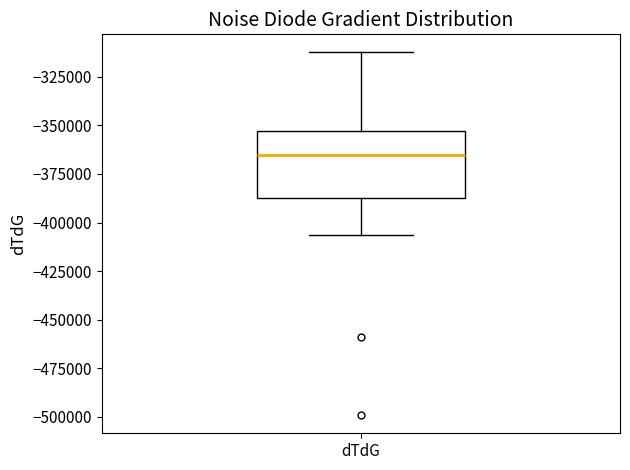

Where does the lower whisker of the box for dTdG end on the y-axis? The values are not printed on the chart, so give them approximately, as read against the axis.

-405000